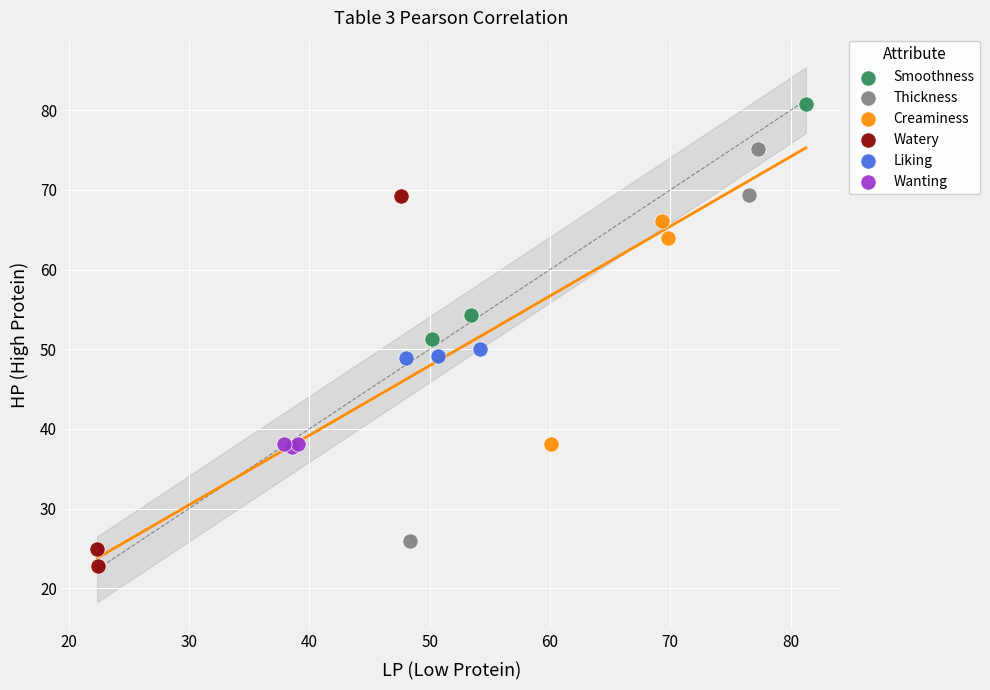

Which series reaches the minimum Y coordinate?

Watery